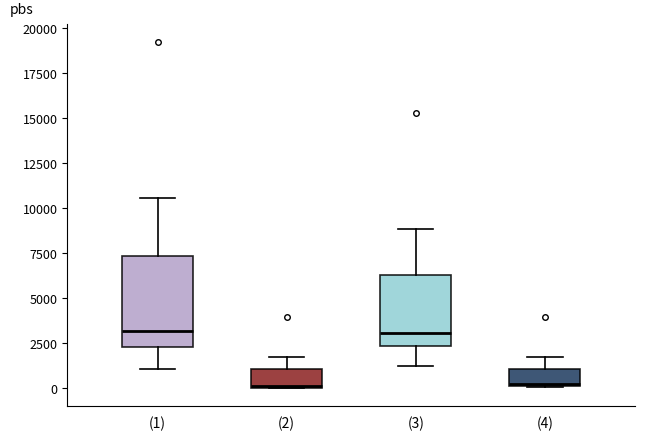

Reading left to right, read every box against the y-axis: the position of its median line, the range the box covers, and the ends of its whiskers. The values are not printed on the chart, so give them approximately, as read against the axis.

(1): median 3000, box 2500 to 7500, whiskers 1000 to 10500
(2): median 0, box 0 to 1000, whiskers 0 to 1500
(3): median 3000, box 2500 to 6500, whiskers 1000 to 9000
(4): median 0, box 0 to 1000, whiskers 0 to 1500